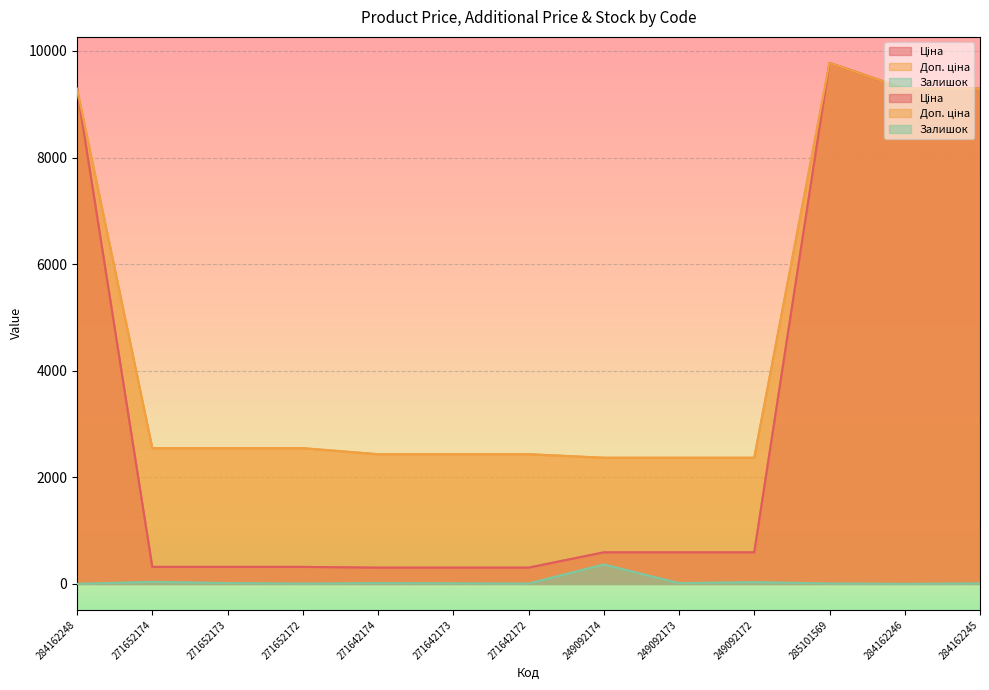

Where is Ціна nearest to the value 5039?

284162248